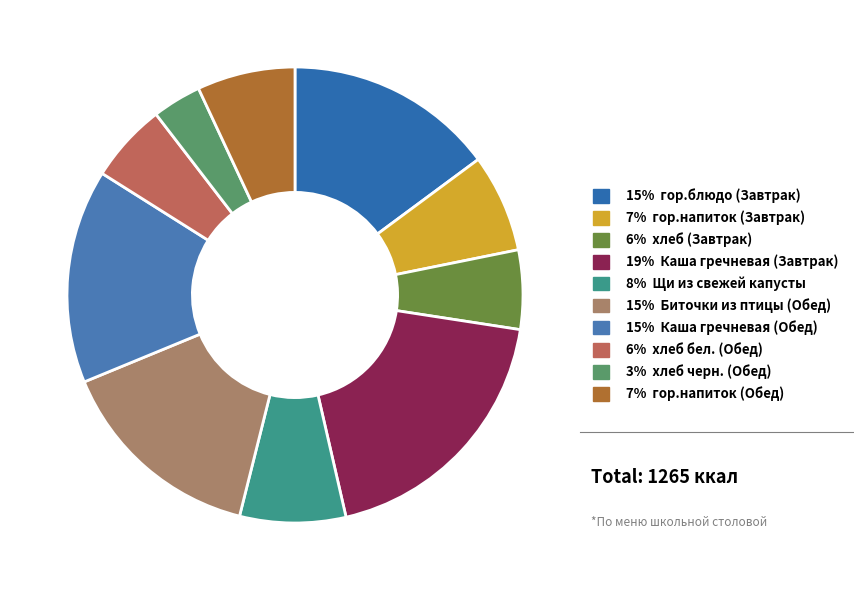

How many slices are in this pie chart?

10